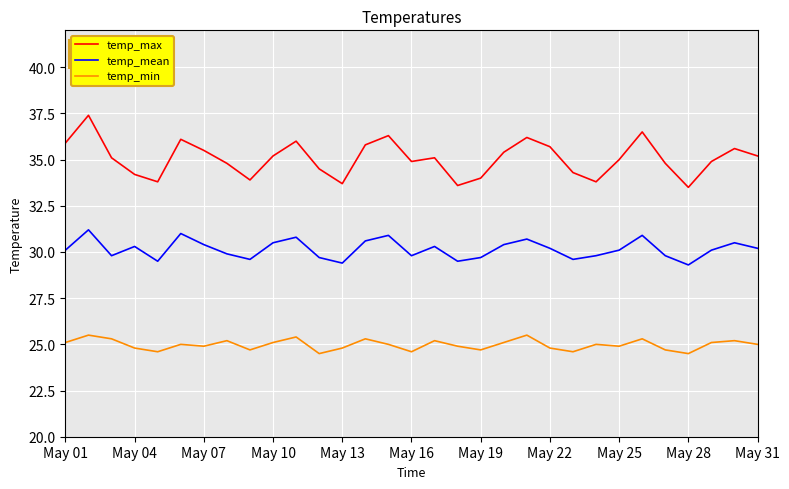

What is the sum of all temp_mean values?

934.6